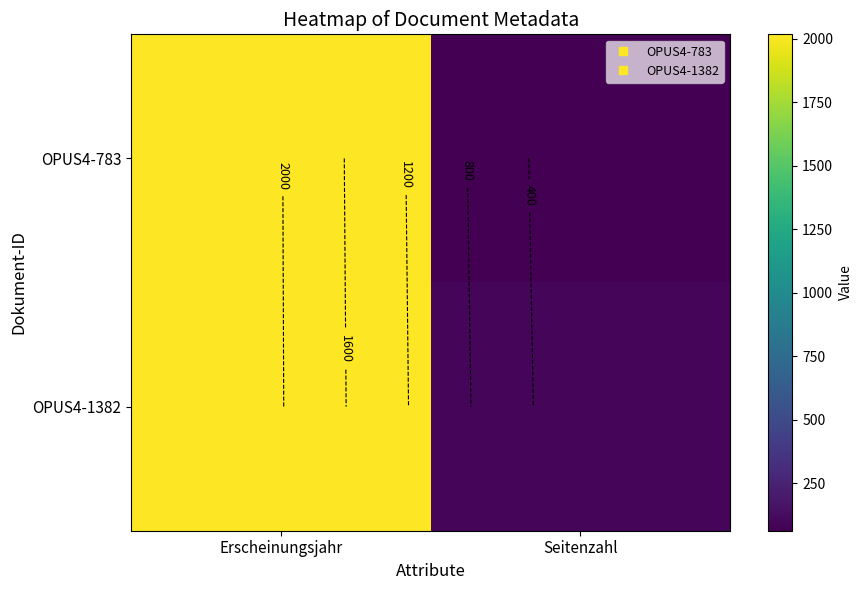

Is it true that OPUS4-1382 equals 98 at Seitenzahl?

True